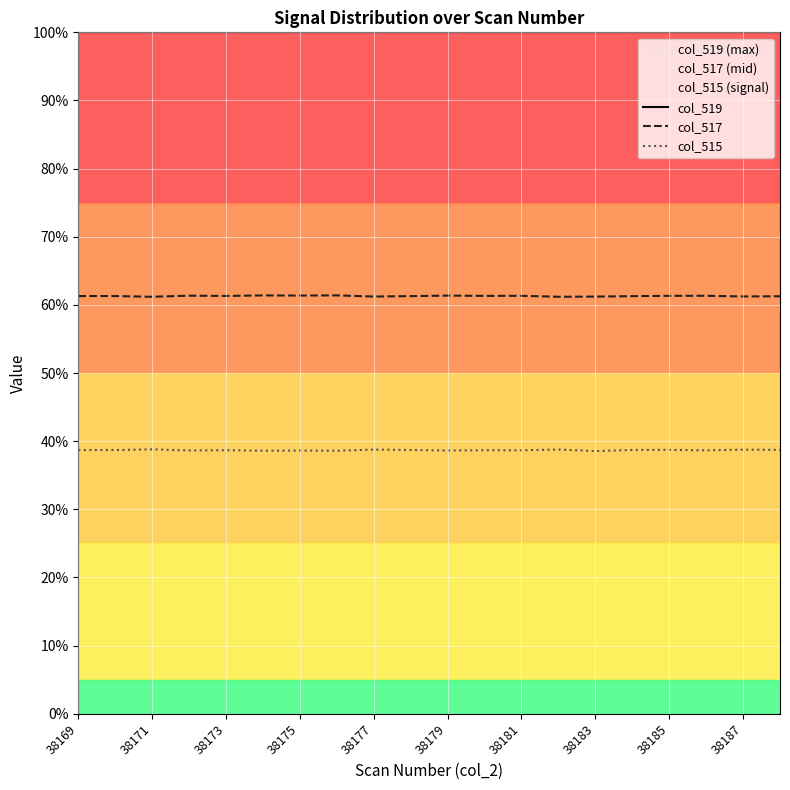

What is the minimum value for col_515?

38.5